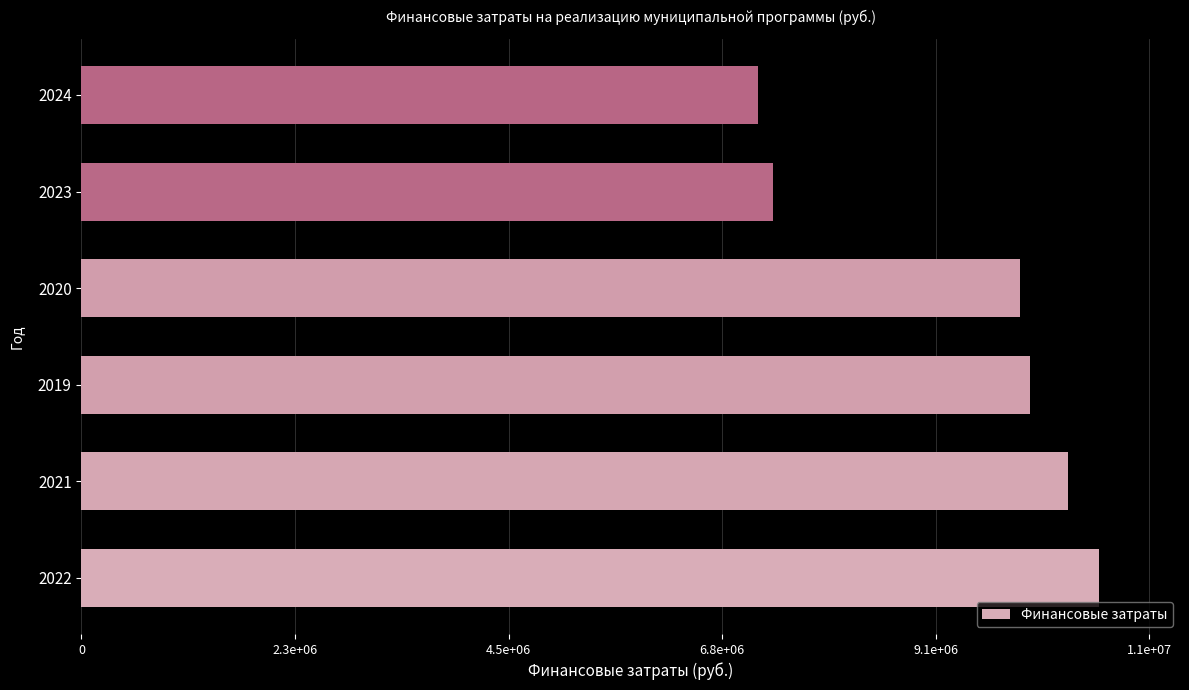

Rank the categories by value from highest to lowest.

2022, 2021, 2019, 2020, 2023, 2024